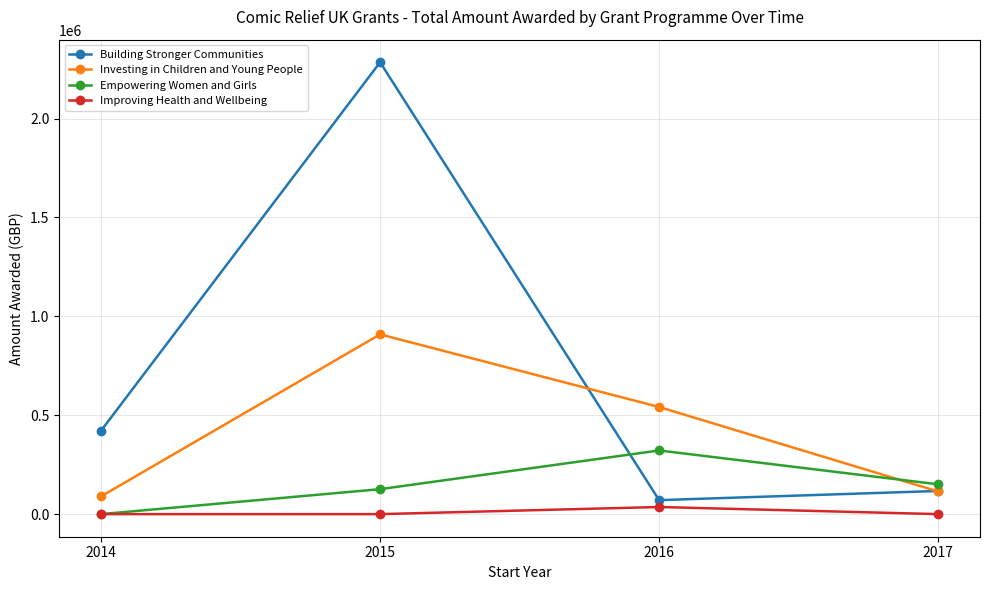

Where is the first local maximum for Empowering Women and Girls?

2016